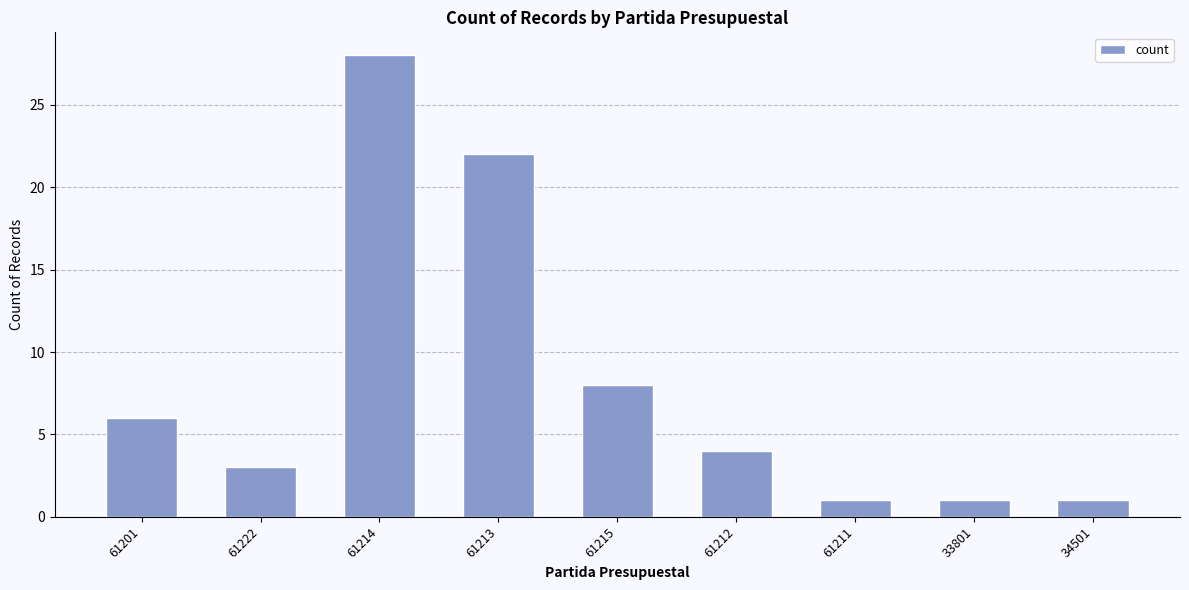

Reading left to right, extract all data points from this chart.

61201=6	61222=3	61214=28	61213=22	61215=8	61212=4	61211=1	33801=1	34501=1